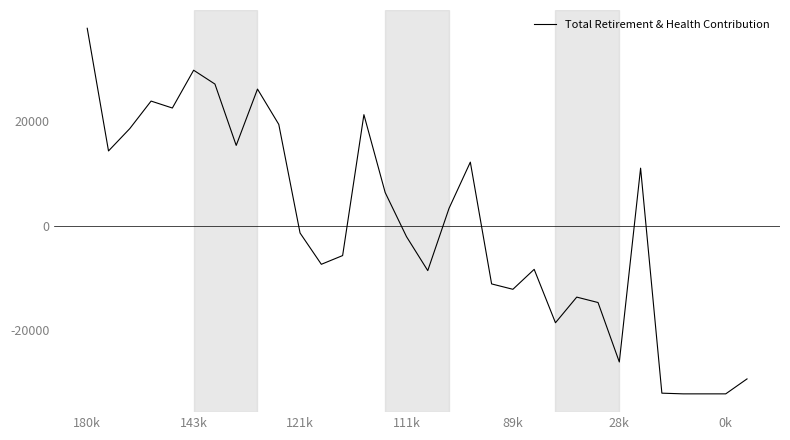

What is the maximum value shown in the chart?

37675.3